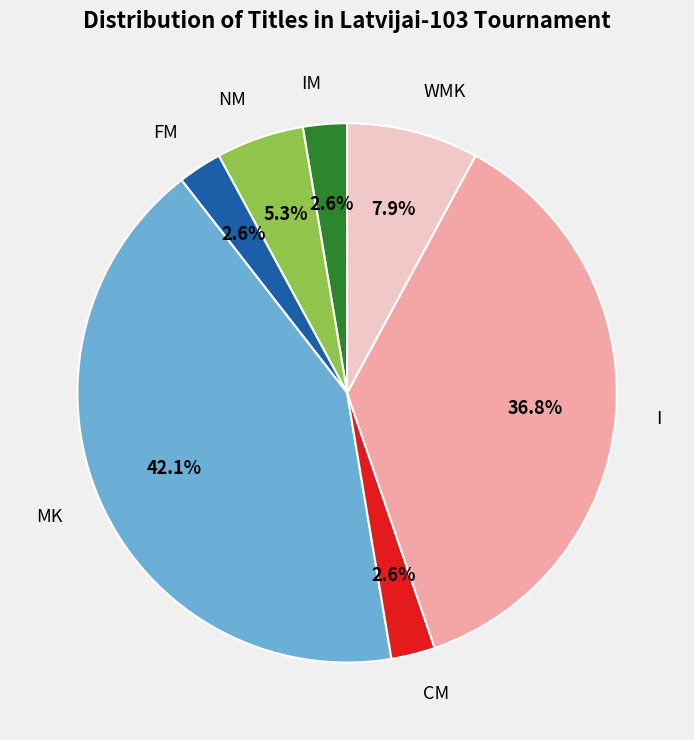

To the nearest percent, what is the average slice percentage?

14%